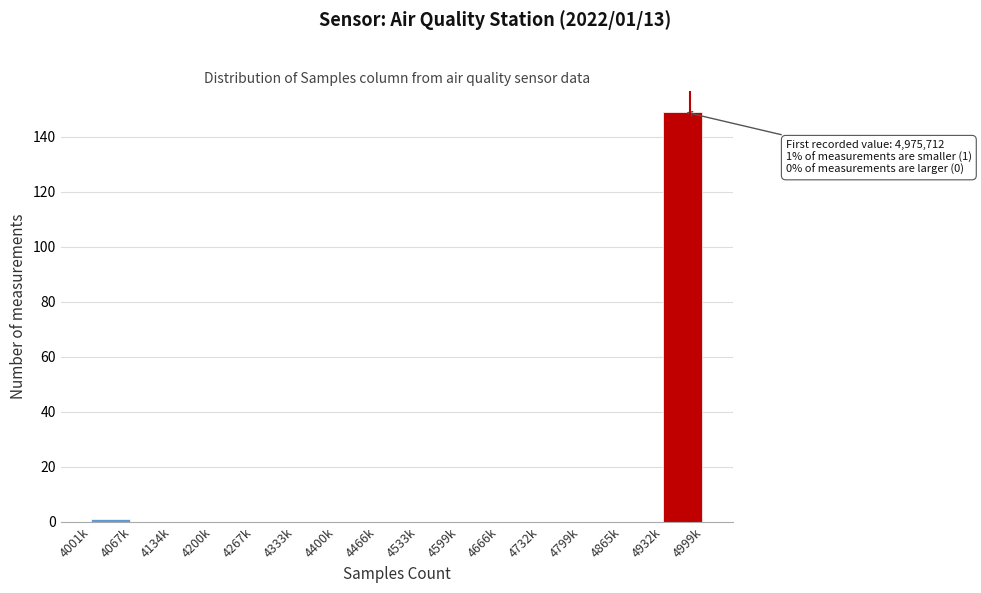

Reading right to left, what are all the values shown in this chart?

4932k=149	4865k=0	4799k=0	4732k=0	4666k=0	4599k=0	4533k=0	4466k=0	4400k=0	4333k=0	4267k=0	4200k=0	4134k=0	4067k=0	4001k=1